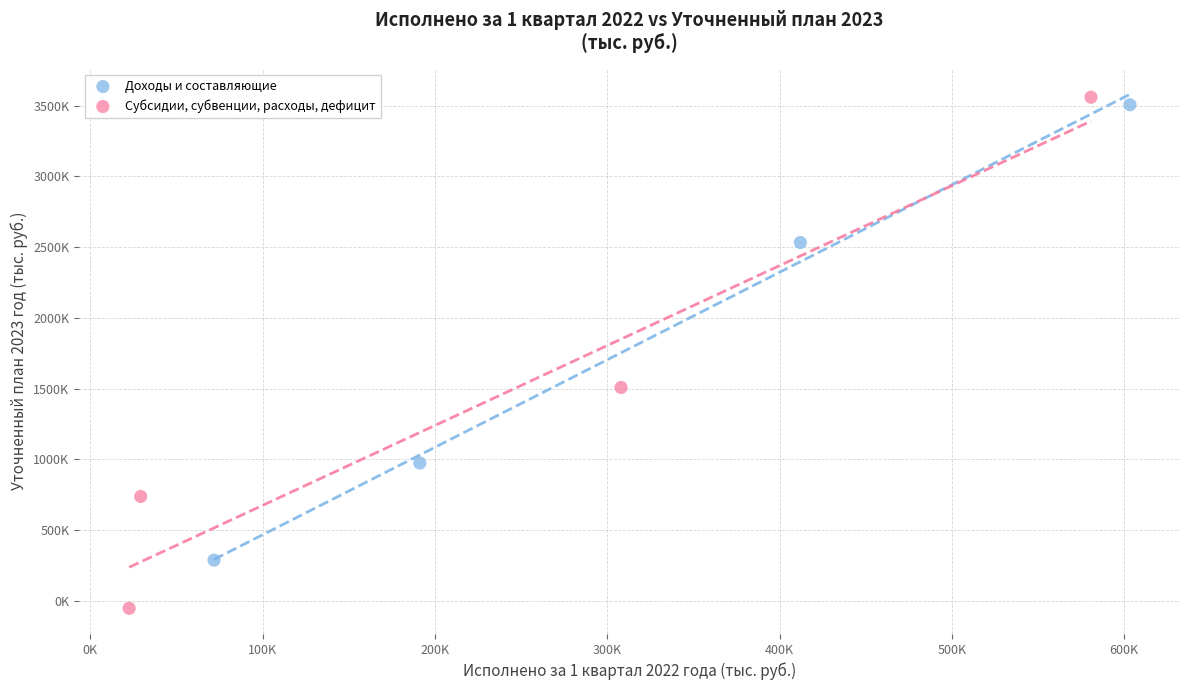

What are all the series names shown in the legend?

Доходы и составляющие, Субсидии, субвенции, расходы, дефицит